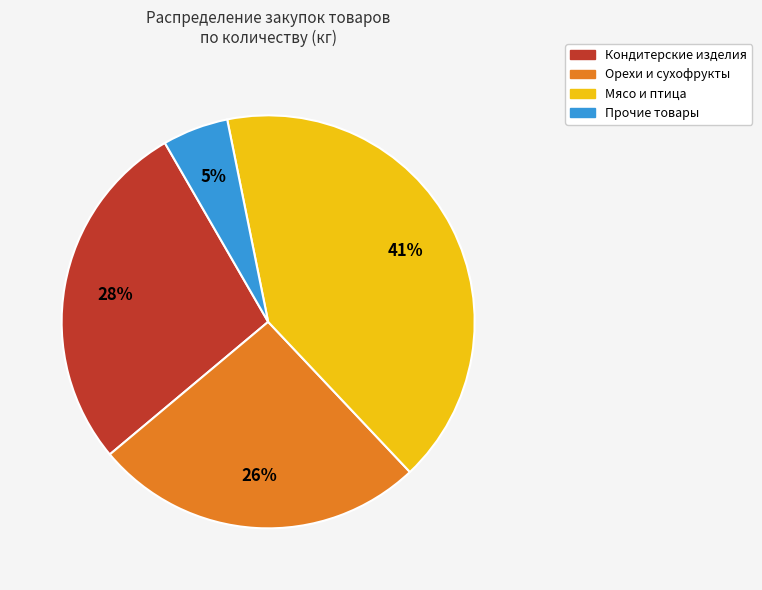

Does any single category account for the majority?

No